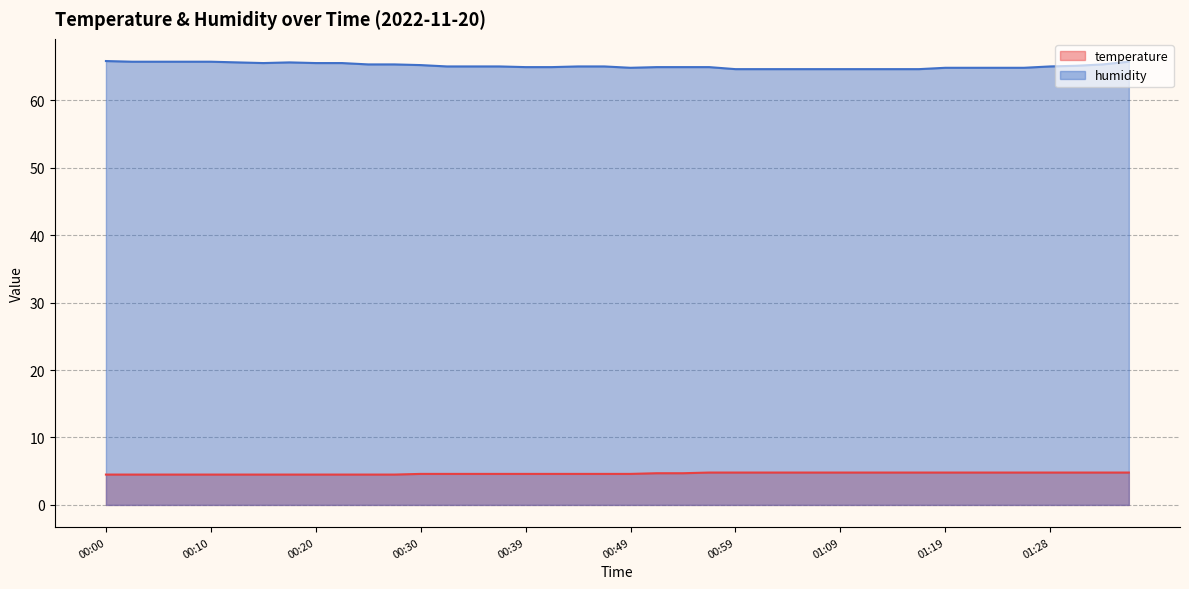

Where is temperature nearest to the value 4?

00:00